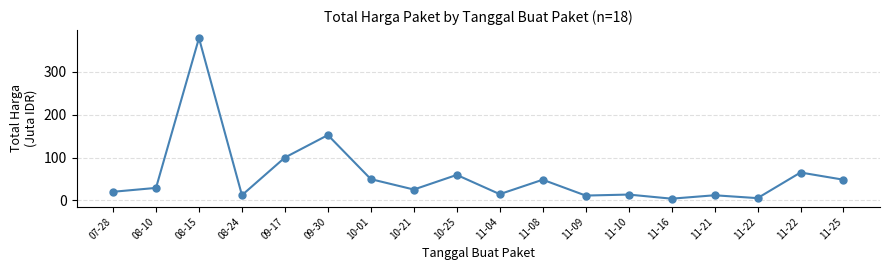

How many data points does each series have?

18